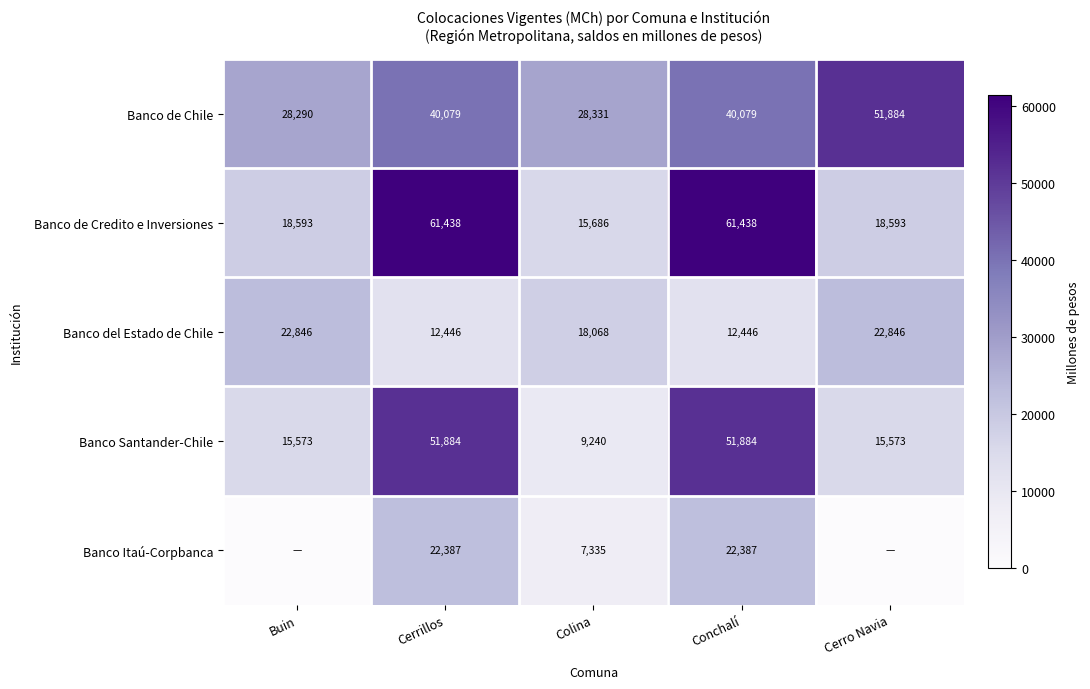

What value does the Banco Itaú-Corpbanca series have at Cerrillos?

22386.9